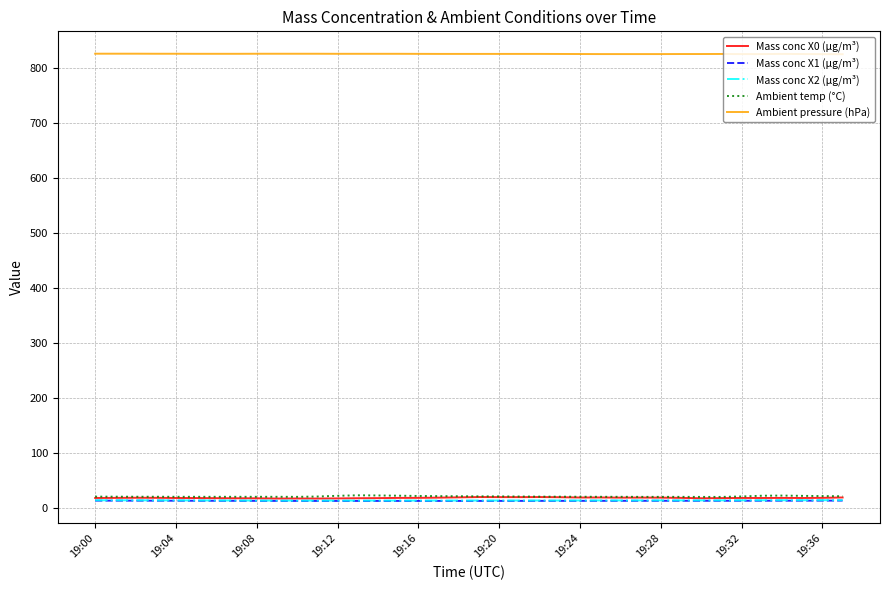

What is the greatest value displayed?

825.3